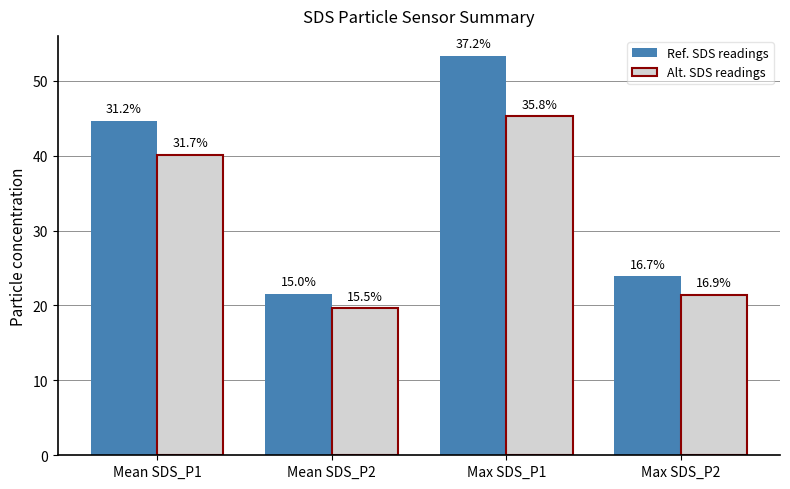

What is the difference between the Alt. SDS readings values at Mean SDS_P2 and Max SDS_P2?

1.8